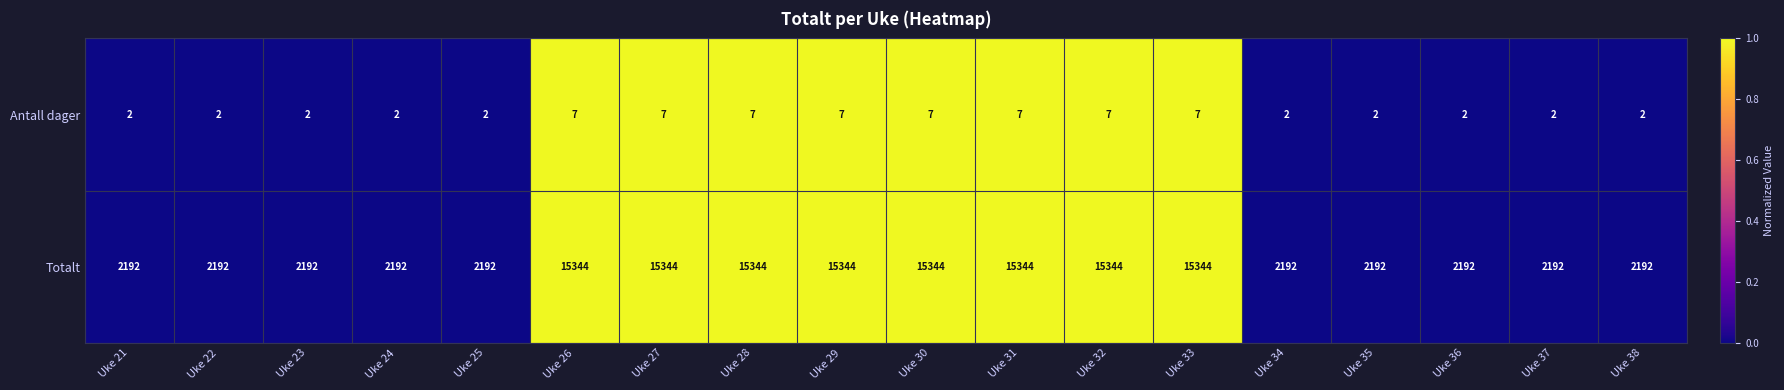

How many data points in Totalt are above 2192?

8